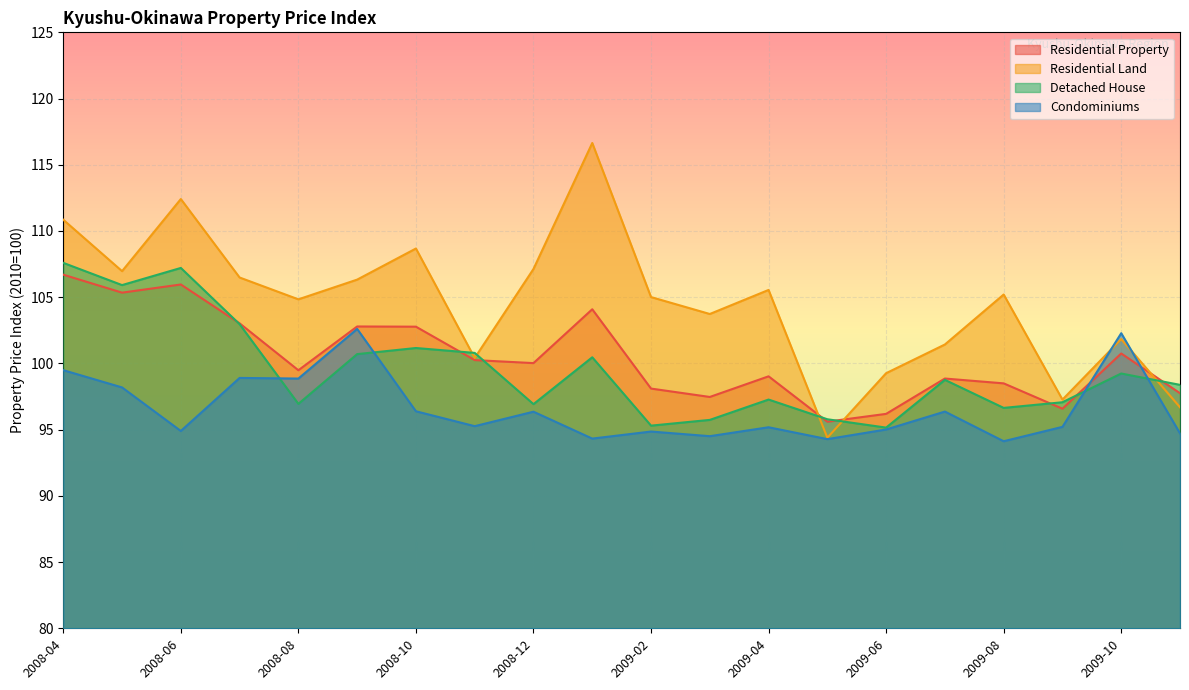

Which series changed the most between 2008-05 and 2009-06?

Detached House